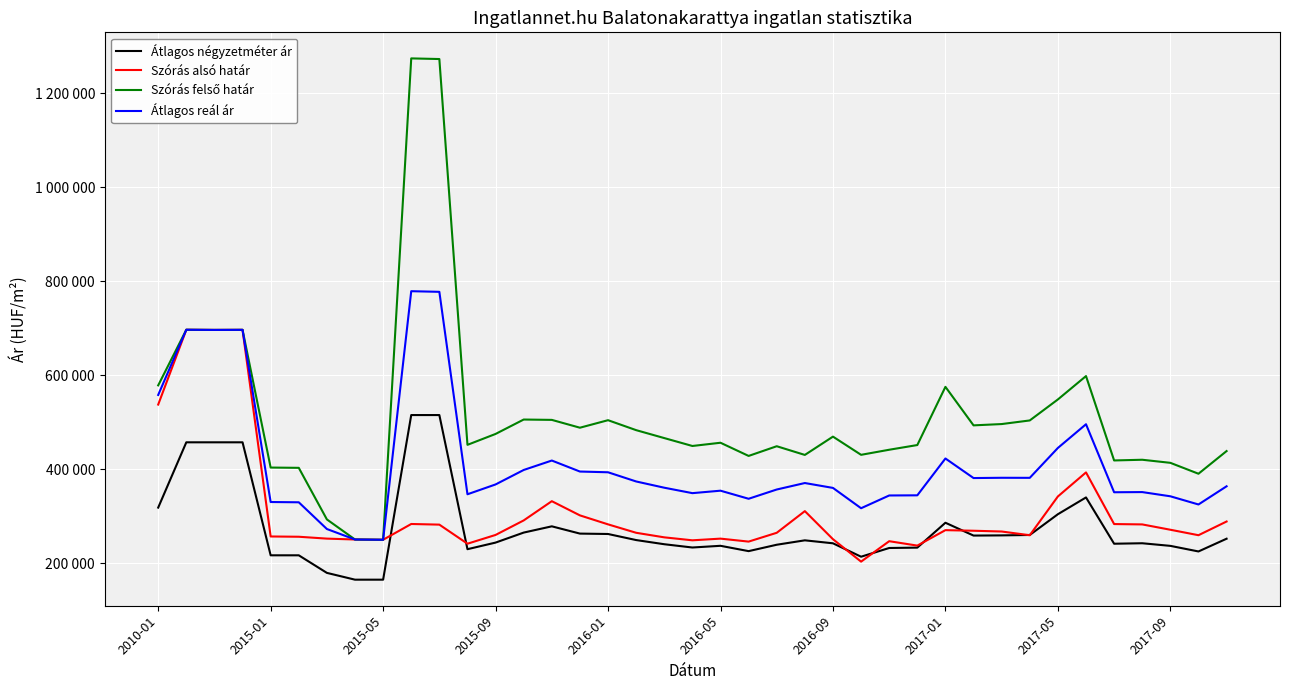

Rank the series by their average value, from highest to lowest.

Szórás felső határ, Átlagos reál ár, Szórás alsó határ, Átlagos négyzetméter ár